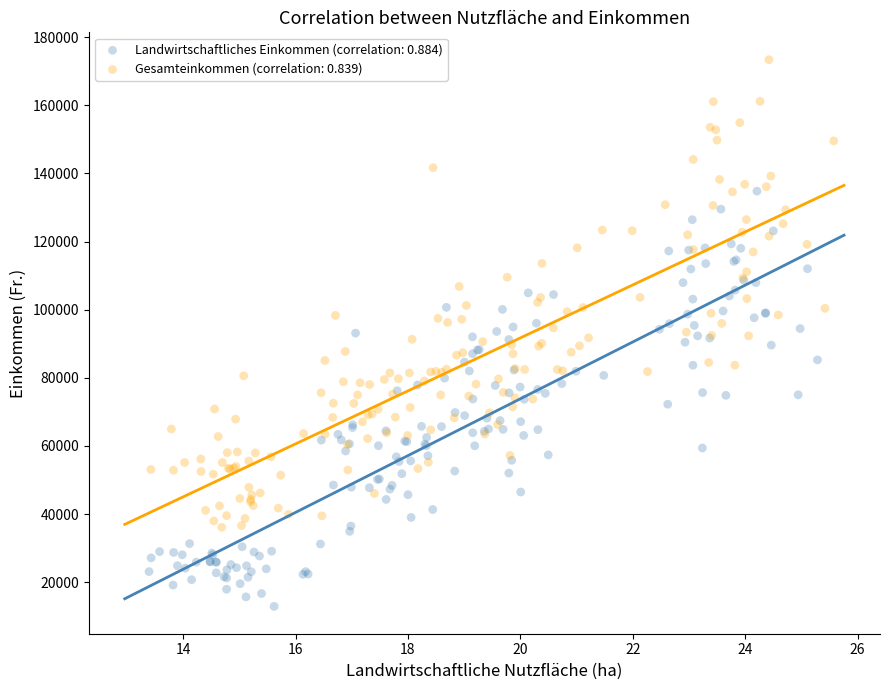

Which series reaches the maximum Y coordinate?

Gesamteinkommen (correlation: 0.839)